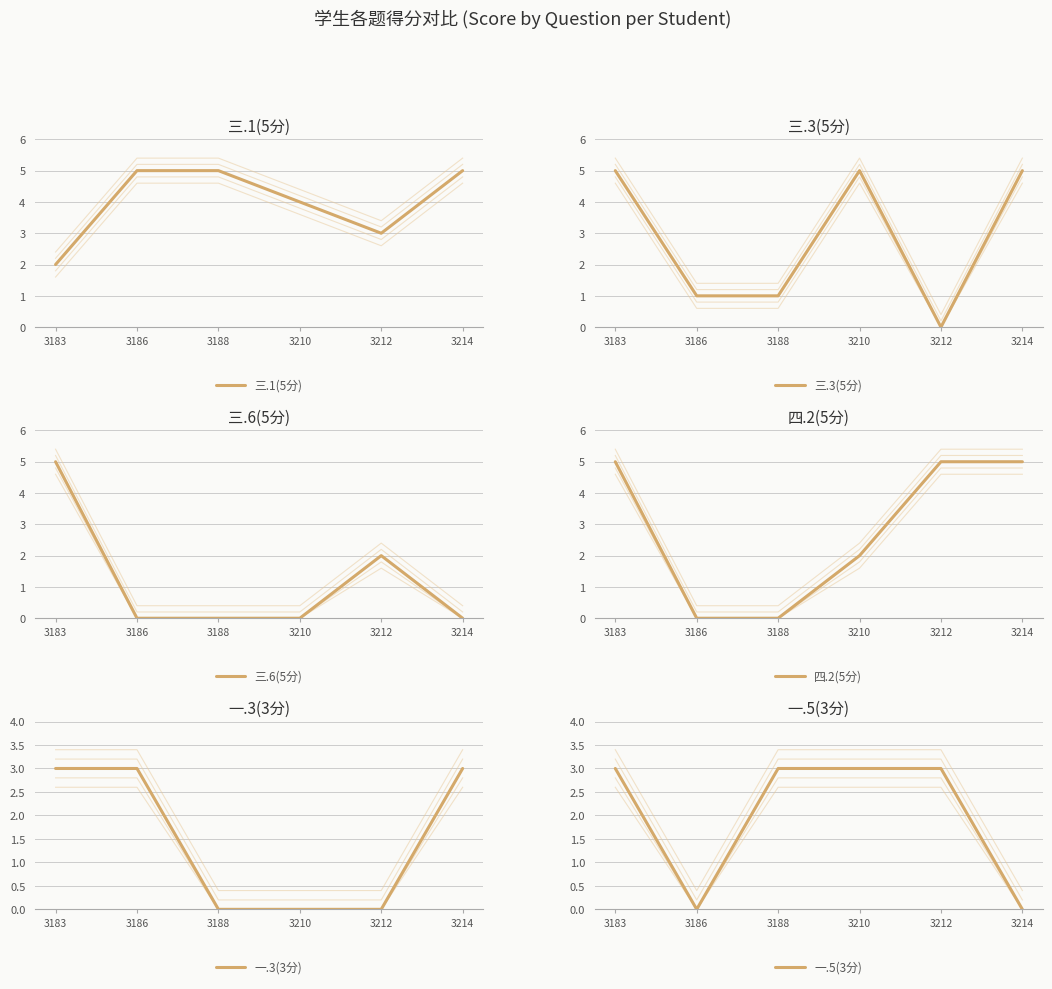

How many data points does each series have?

6